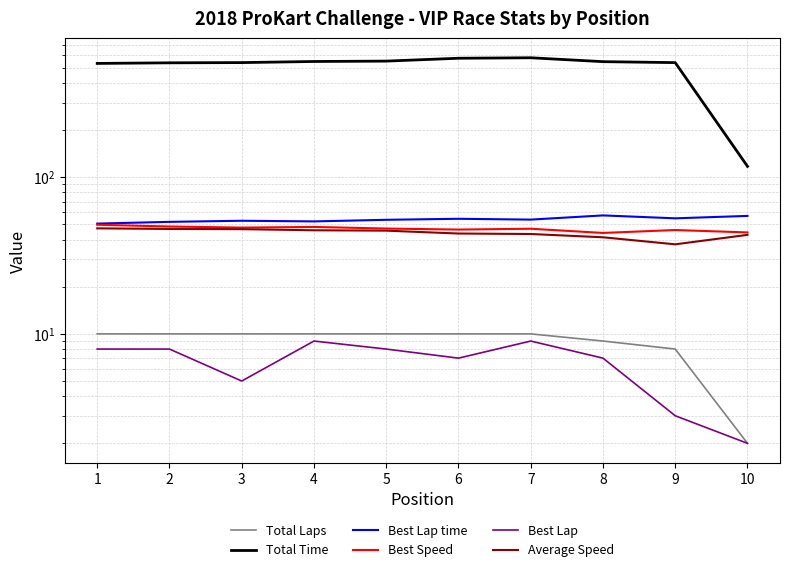

What is the value of the Best Speed point at the 5th from the left?

47.1